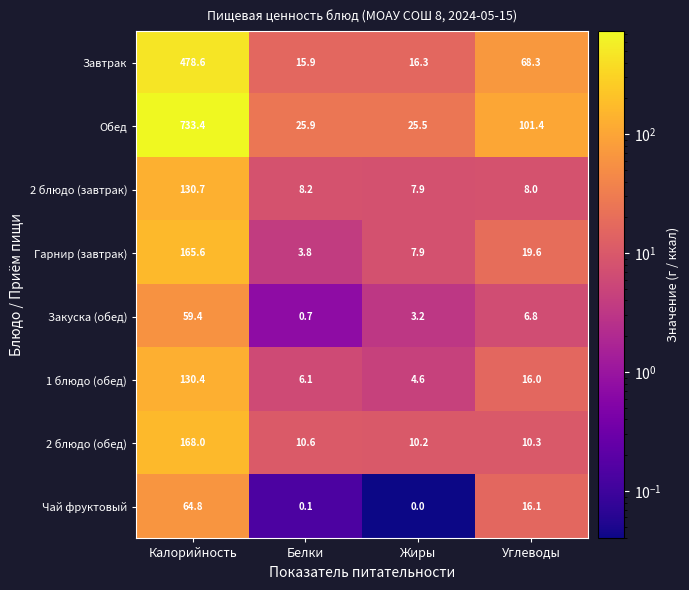

Is it true that Обед equals 39.0 at Белки?

False